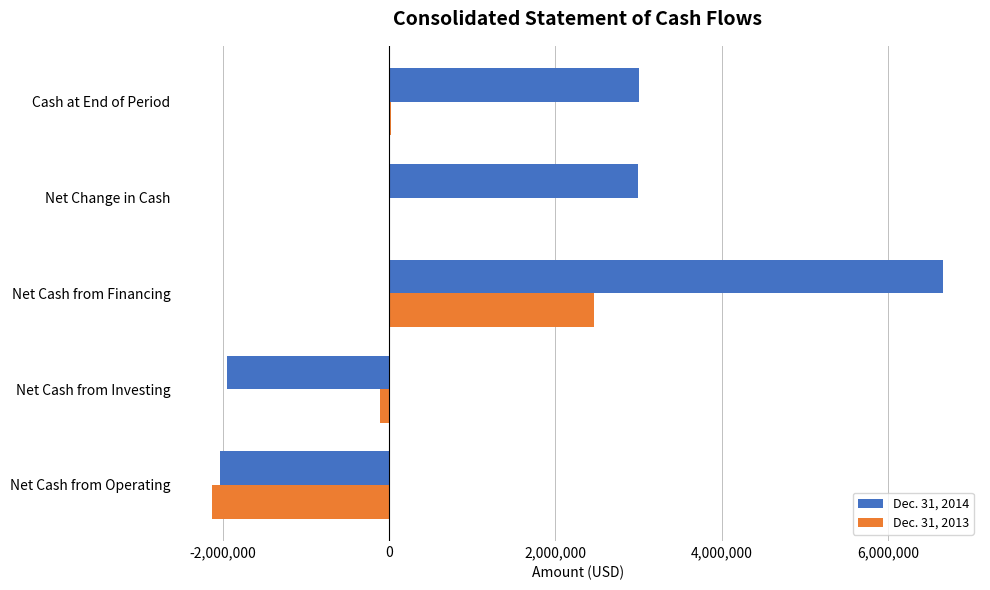

Which series has the largest total across all categories?

Dec. 31, 2014